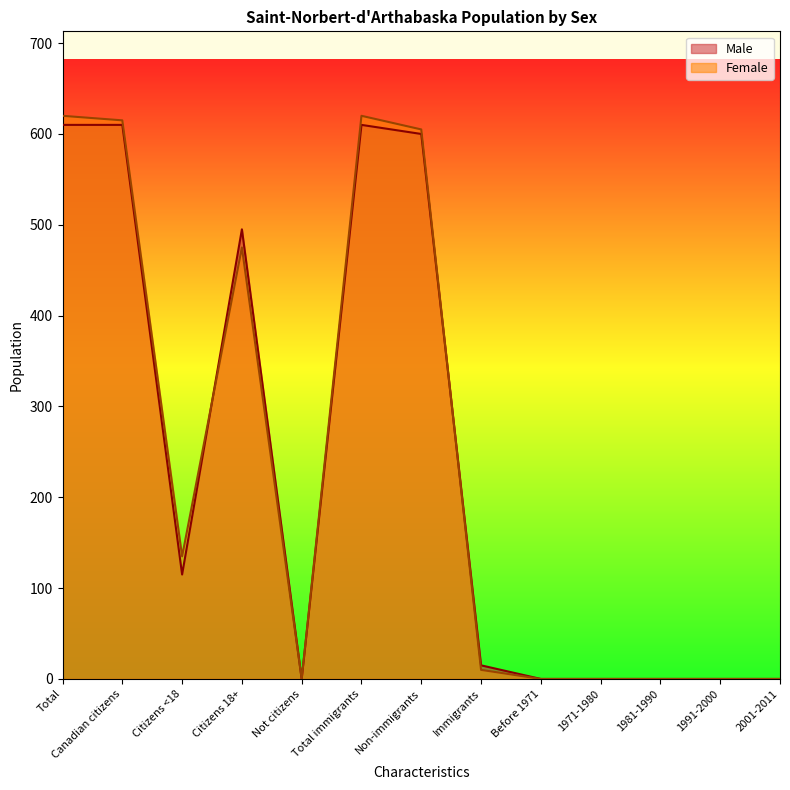

Reading left to right, list all the values displayed in this chart.

Male: Total=610	Canadian citizens=610	Citizens <18=115	Citizens 18+=495	Not citizens=0	Total immigrants=610	Non-immigrants=600	Immigrants=15	Before 1971=0	1971-1980=0	1981-1990=0	1991-2000=0	2001-2011=0
Female: Total=620	Canadian citizens=615	Citizens <18=135	Citizens 18+=475	Not citizens=0	Total immigrants=620	Non-immigrants=605	Immigrants=10	Before 1971=0	1971-1980=0	1981-1990=0	1991-2000=0	2001-2011=0